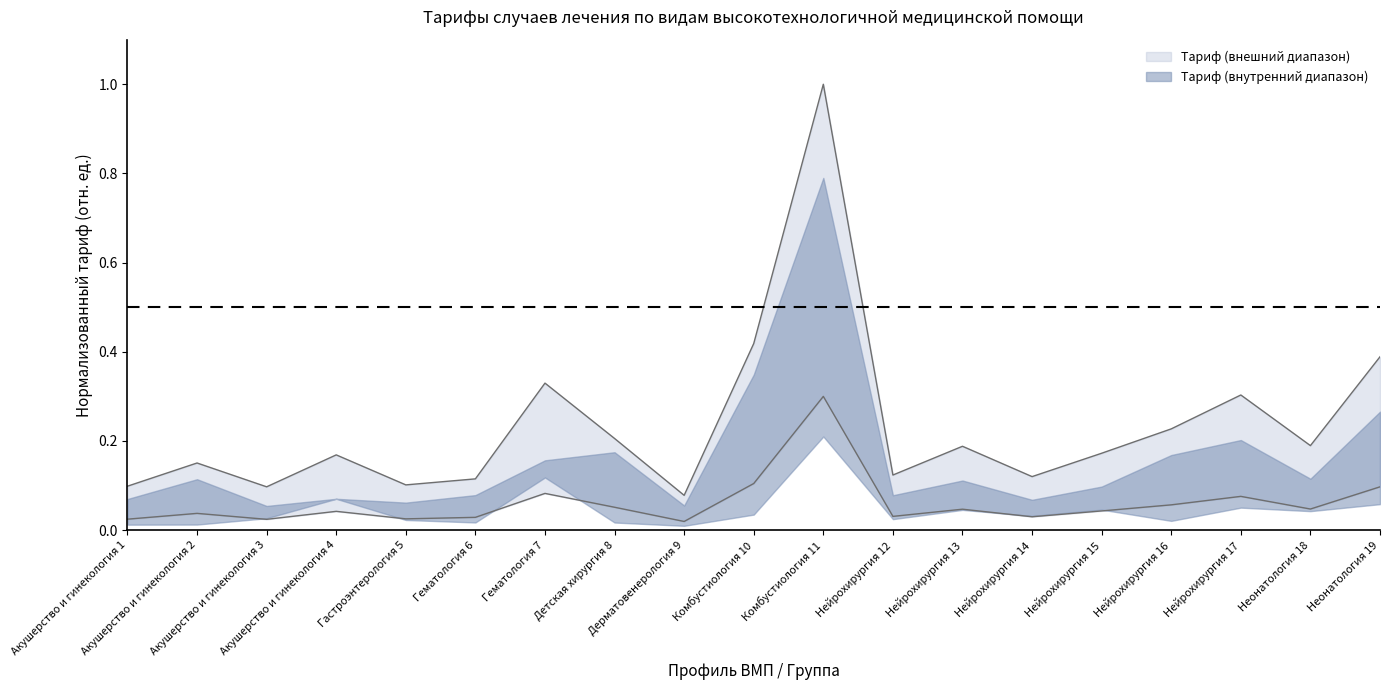

How many points are lower than both their immediate neighbors (excluding endpoints)?

6